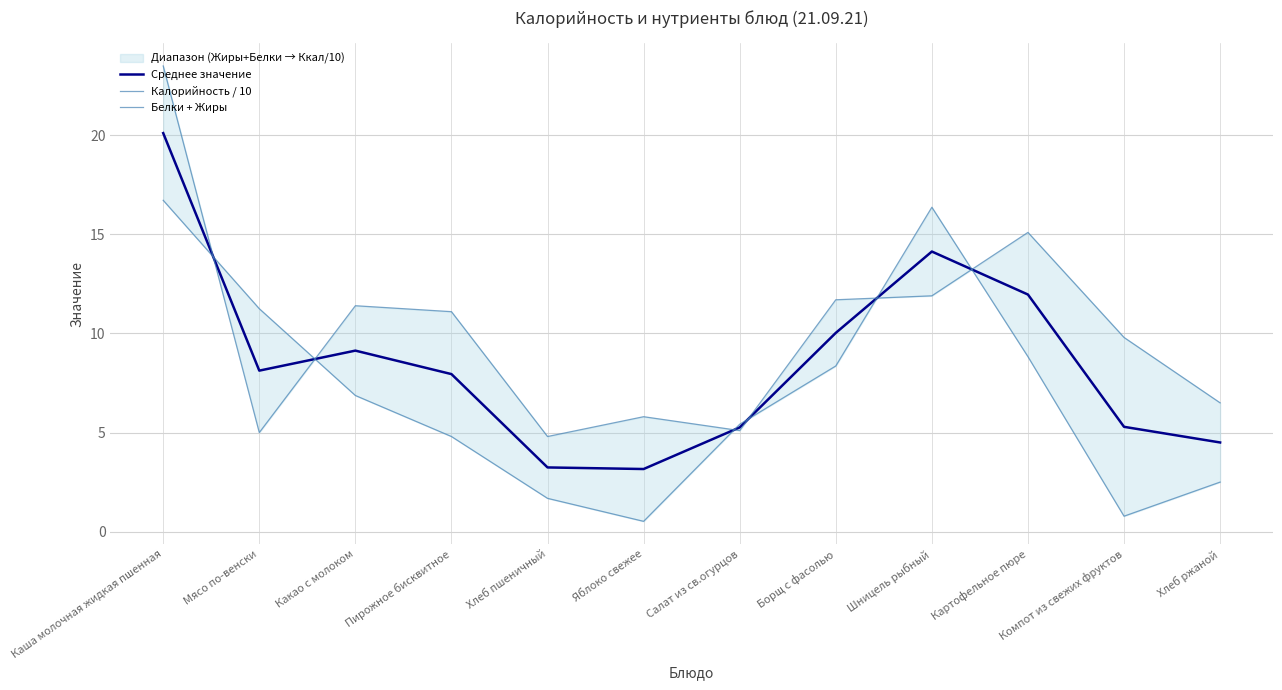

Reading left to right, list all the values displayed in this chart.

Среднее значение: Каша молочная жидкая пшенная=20.1	Мясо по-венски=8.1	Какао с молоком=9.1	Пирожное бисквитное=7.9	Хлеб пшеничный=3.2	Яблоко свежее=3.2	Салат из св.огурцов=5.3	Борщ с фасолью=10.0	Шницель рыбный=14.1	Картофельное пюре=12.0	Компот из свежих фруктов=5.3	Хлеб ржаной=4.5
Калорийность / 10: Каша молочная жидкая пшенная=23.5	Мясо по-венски=5.0	Какао с молоком=11.4	Пирожное бисквитное=11.1	Хлеб пшеничный=4.8	Яблоко свежее=5.8	Салат из св.огурцов=5.1	Борщ с фасолью=11.7	Шницель рыбный=11.9	Картофельное пюре=15.1	Компот из свежих фруктов=9.8	Хлеб ржаной=6.5
Белки + Жиры: Каша молочная жидкая пшенная=16.7	Мясо по-венски=11.2	Какао с молоком=6.9	Пирожное бисквитное=4.8	Хлеб пшеничный=1.7	Яблоко свежее=0.5	Салат из св.огурцов=5.4	Борщ с фасолью=8.4	Шницель рыбный=16.4	Картофельное пюре=8.8	Компот из свежих фруктов=0.8	Хлеб ржаной=2.5